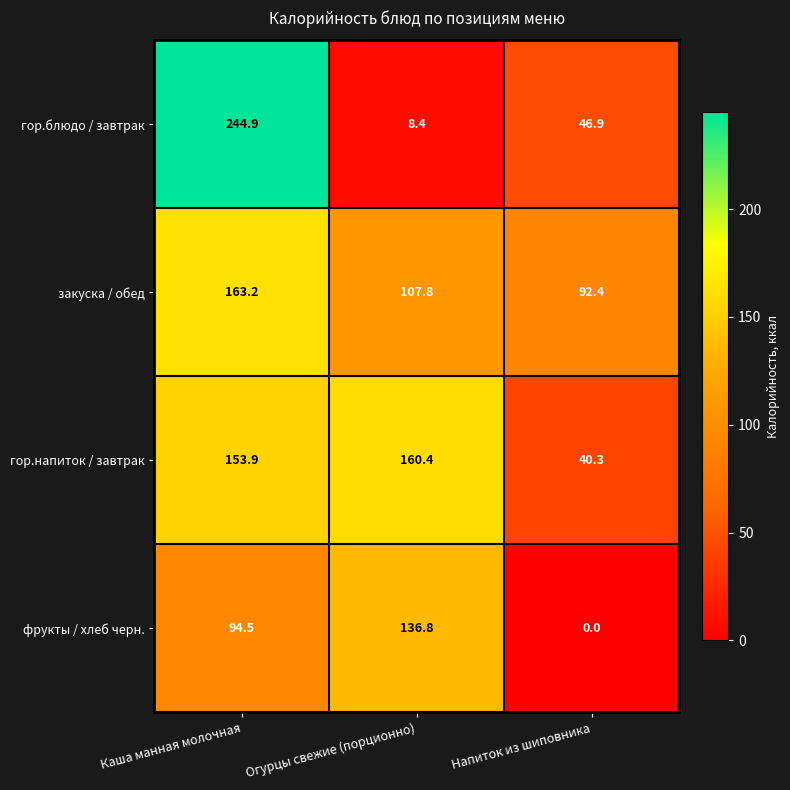

At how many categories does at least one series exceed 93?

2